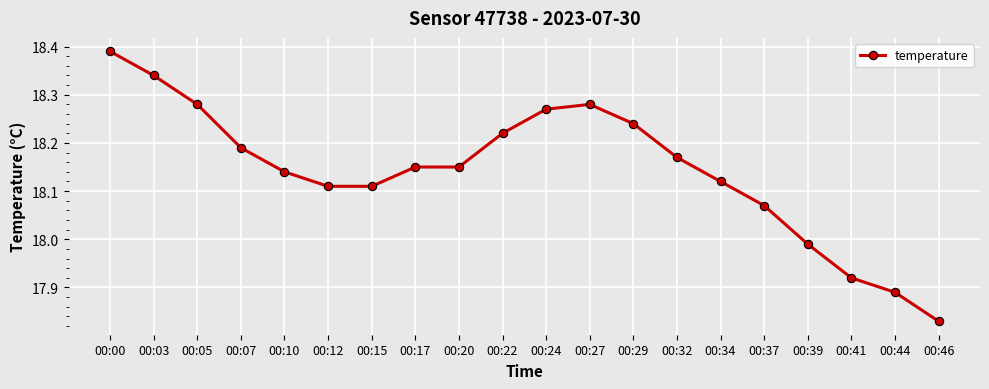

Count the number of values greater than 18.

16